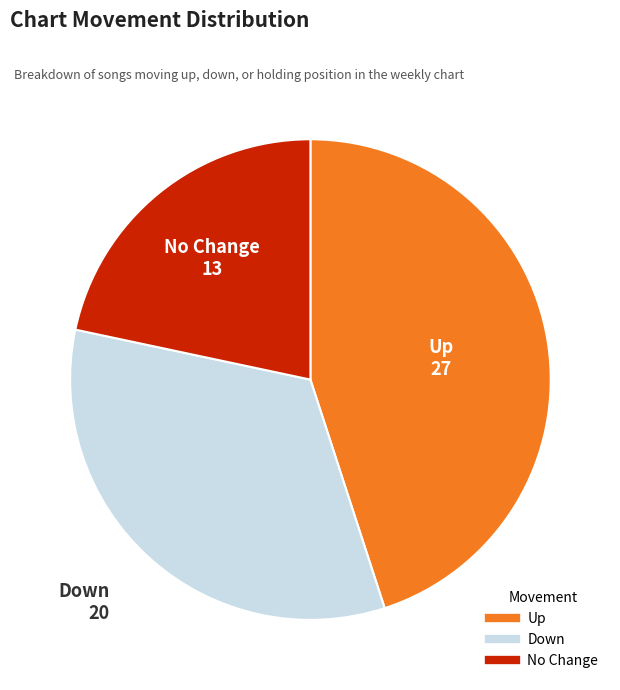

Is there a majority slice in this chart?

No